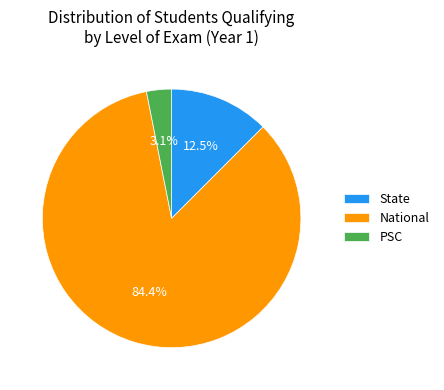

To the nearest percent, what portion does PSC represent?

3%